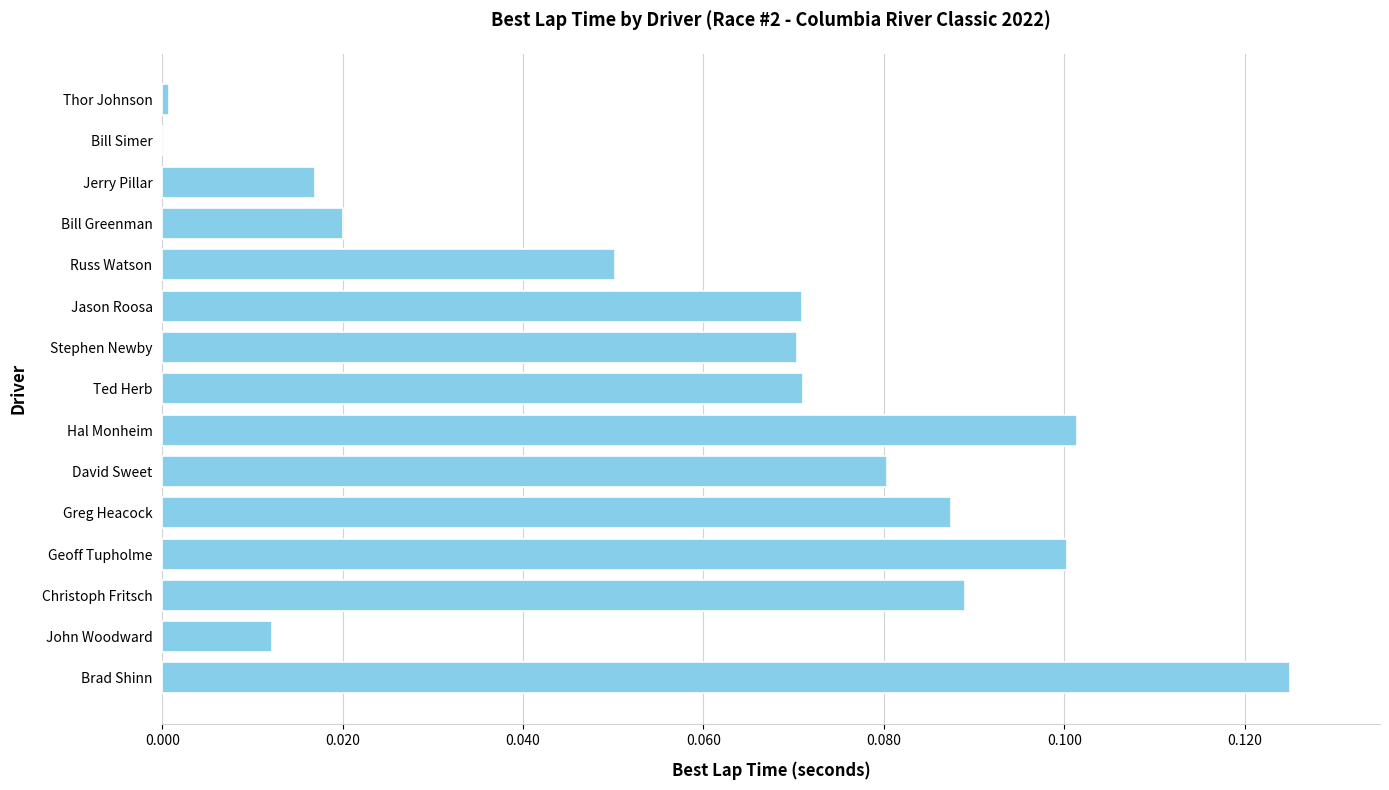

What is the change in value from Jerry Pillar to Brad Shinn?

+0.1